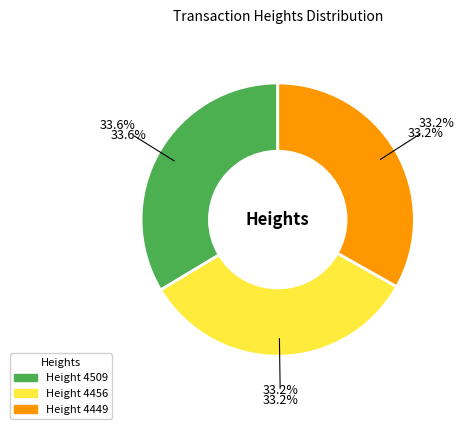

Which slice is the smallest?

4449